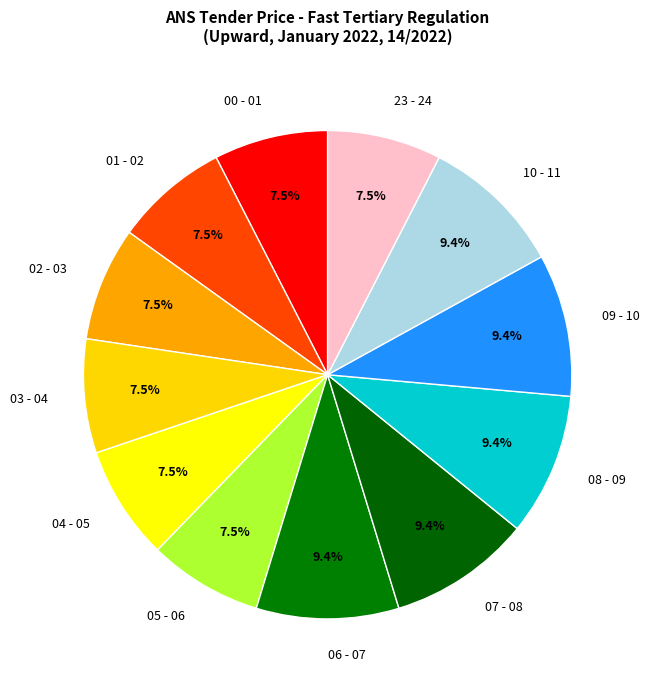

Combined, what portion of the pie is 06 - 07 and 08 - 09?

18.9%